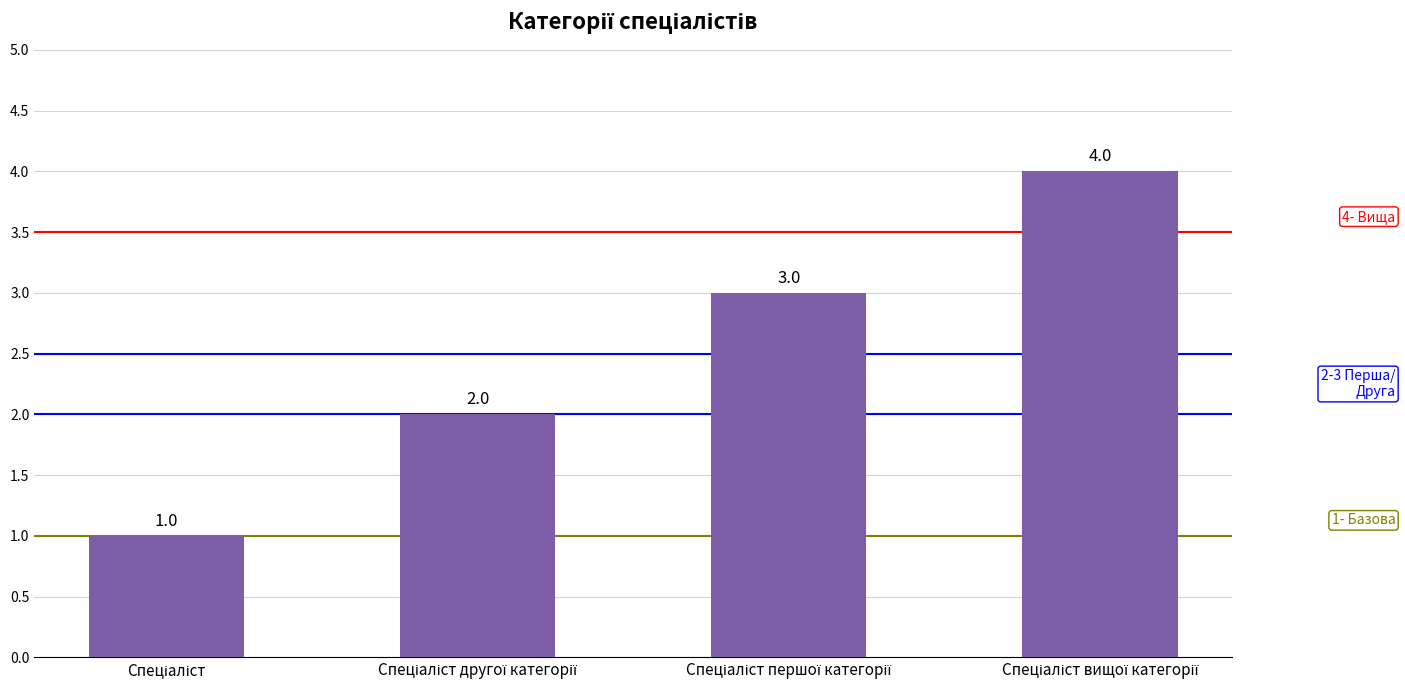

How many values are between 2 and 4?

3